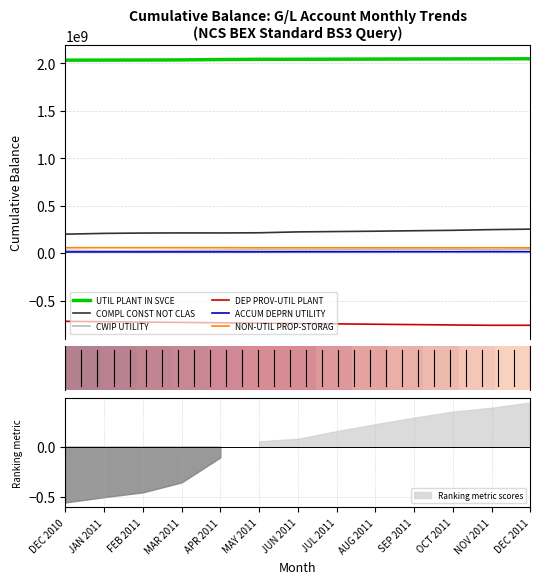

The value of NON-UTIL PROP-STORAG at DEC 2010 is 22555520.8. True or false?

False